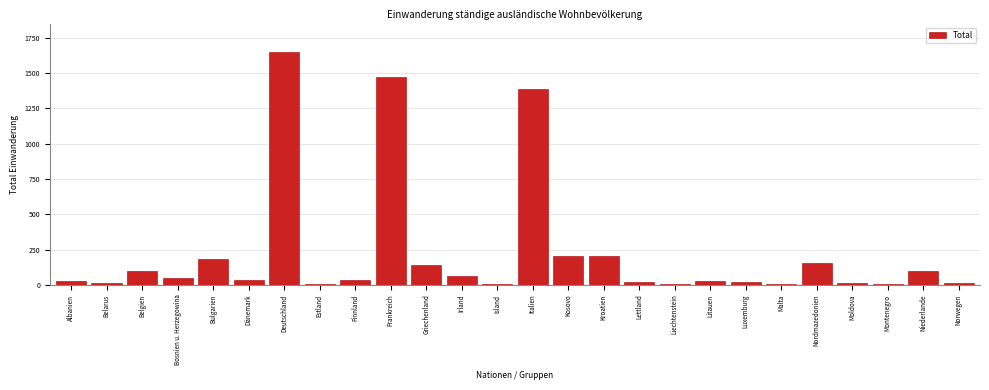

The value at Irland is 65. True or false?

True